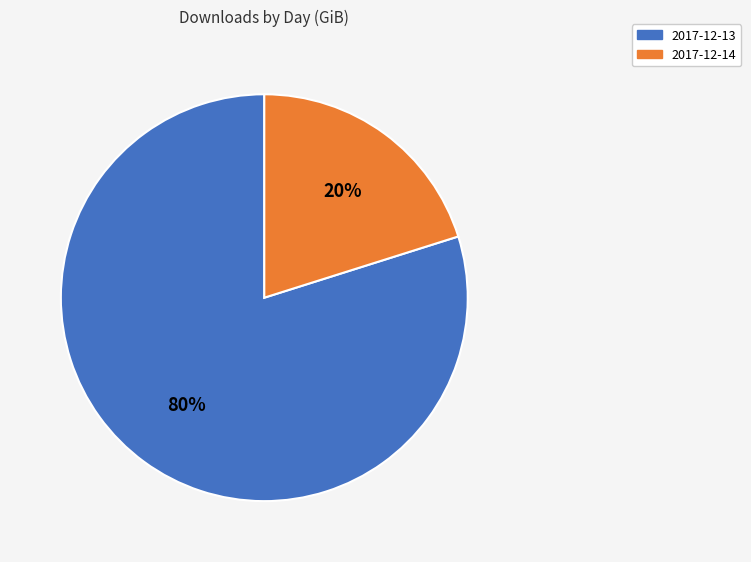

To the nearest percent, what is the combined percentage of 2017-12-14 and 2017-12-13?

100%